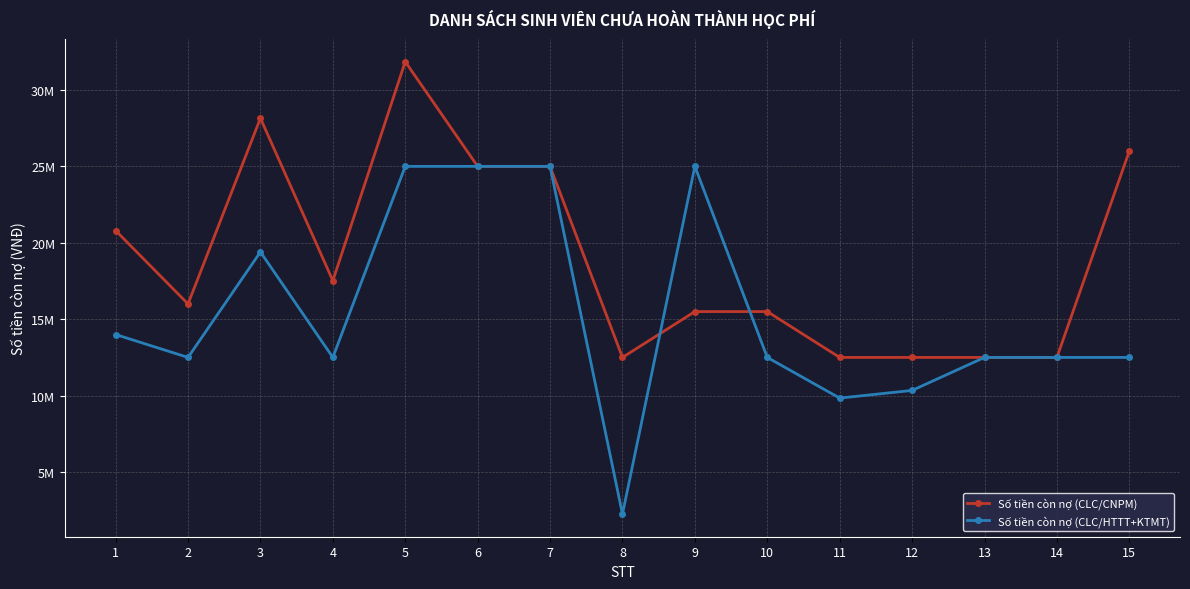

Reading left to right, what are all the values shown in this chart?

Số tiền còn nợ (CLC/CNPM): 20800000	16000000	28150000	17520000	31850000	25000000	25000000	12500000	15500000	15500000	12500000	12500000	12500000	12500000	26000000
Số tiền còn nợ (CLC/HTTT+KTMT): 14000000	12500000	19400000	12500000	25000000	25000000	25000000	2250000	25000000	12500000	9840000	10341000	12500000	12500000	12500000